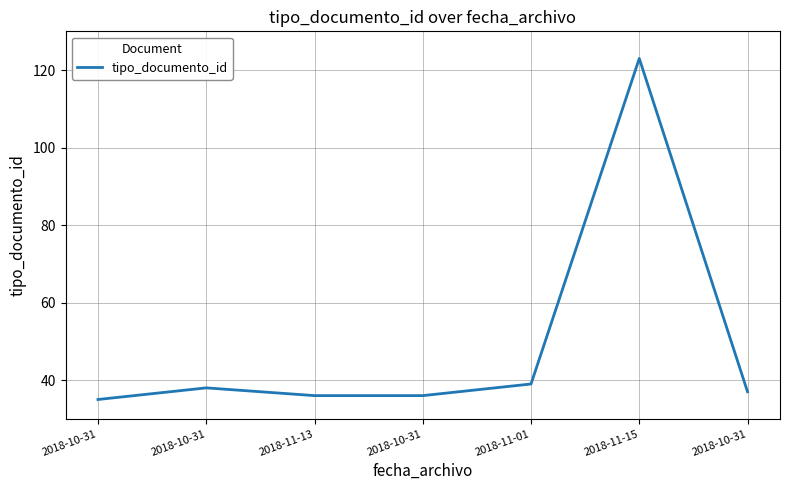

How many distinct data groups are displayed?

1